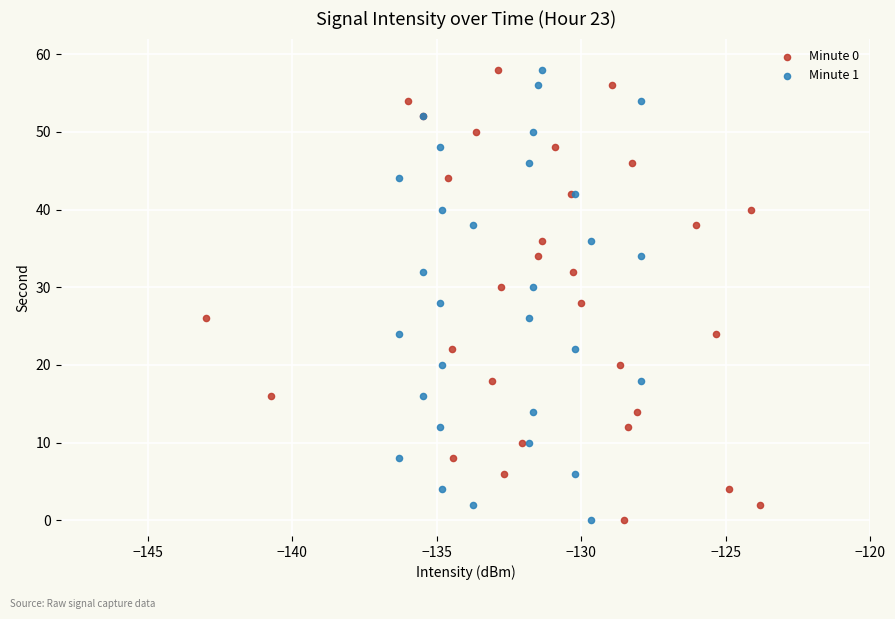

What are all the series names shown in the legend?

Minute 0, Minute 1